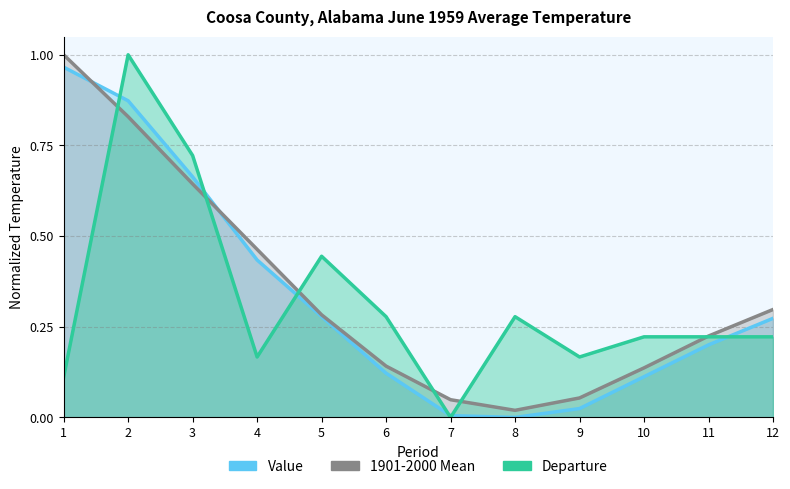

At how many categories does at least one series exceed 0?

12